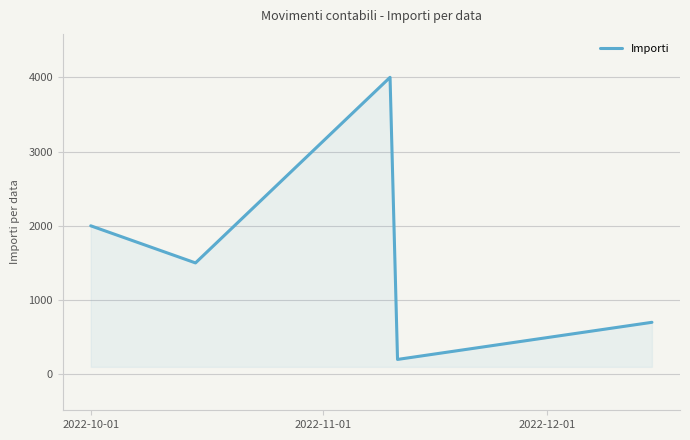

What is the smallest value displayed?

200